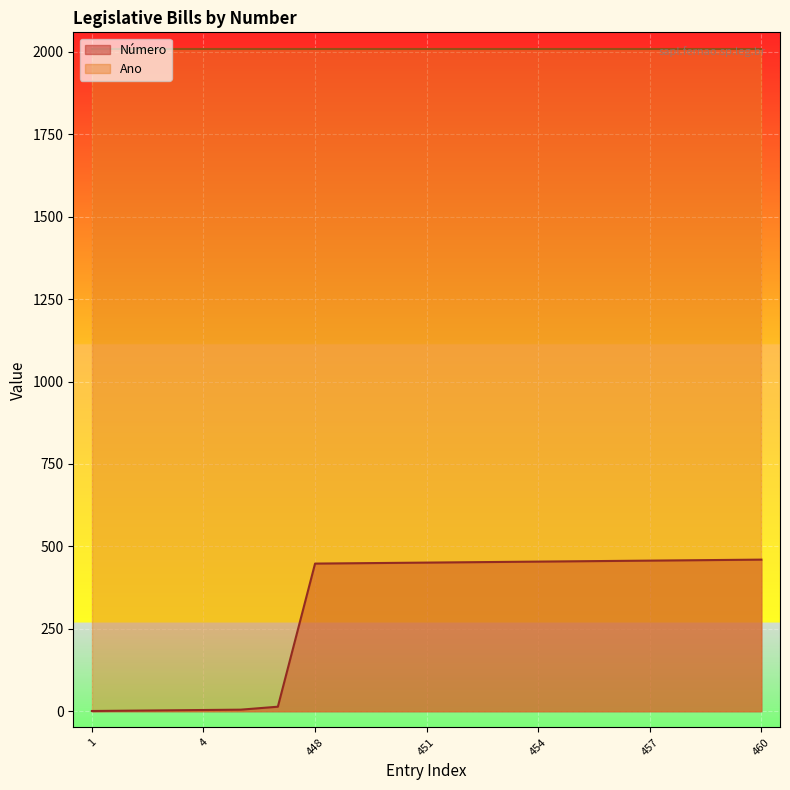

Does the chart display data point markers on the line(s)?

No